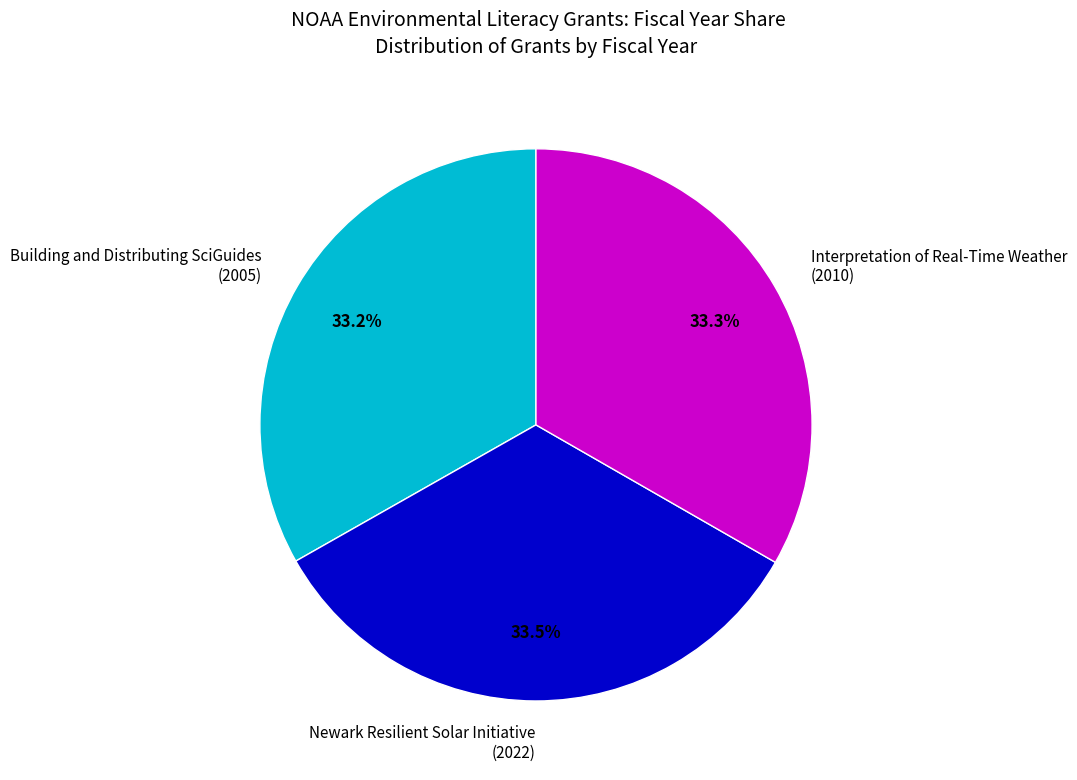

Does Building and Distributing SciGuides (2005) account for over 50% of the chart?

No